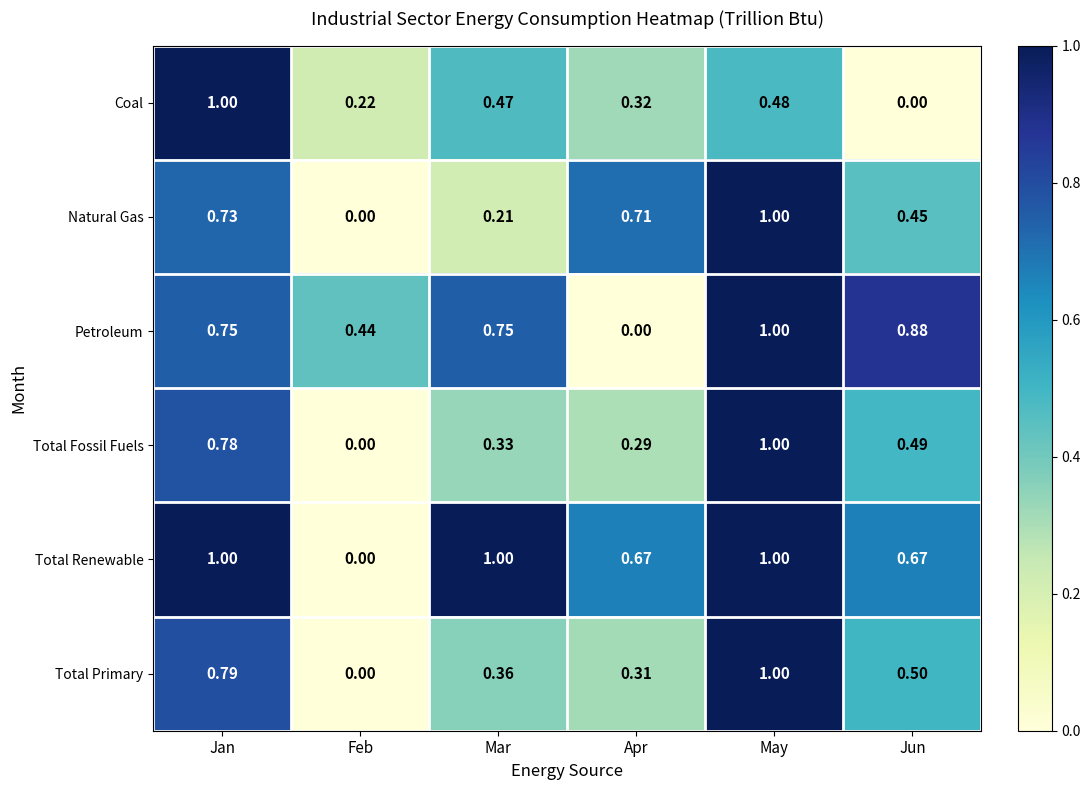

Which series changed the most between Mar and Jun?

Coal